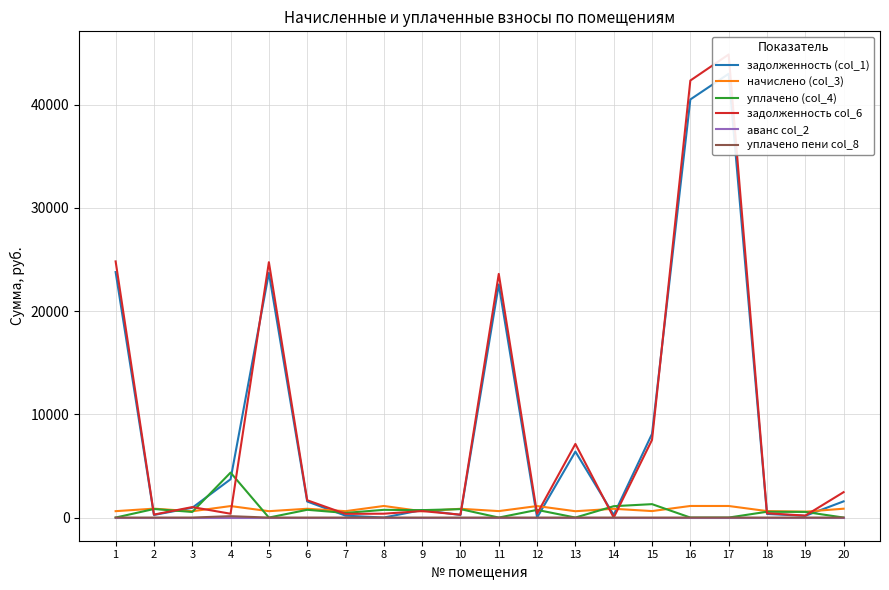

Which label corresponds to the largest value in the chart?

17